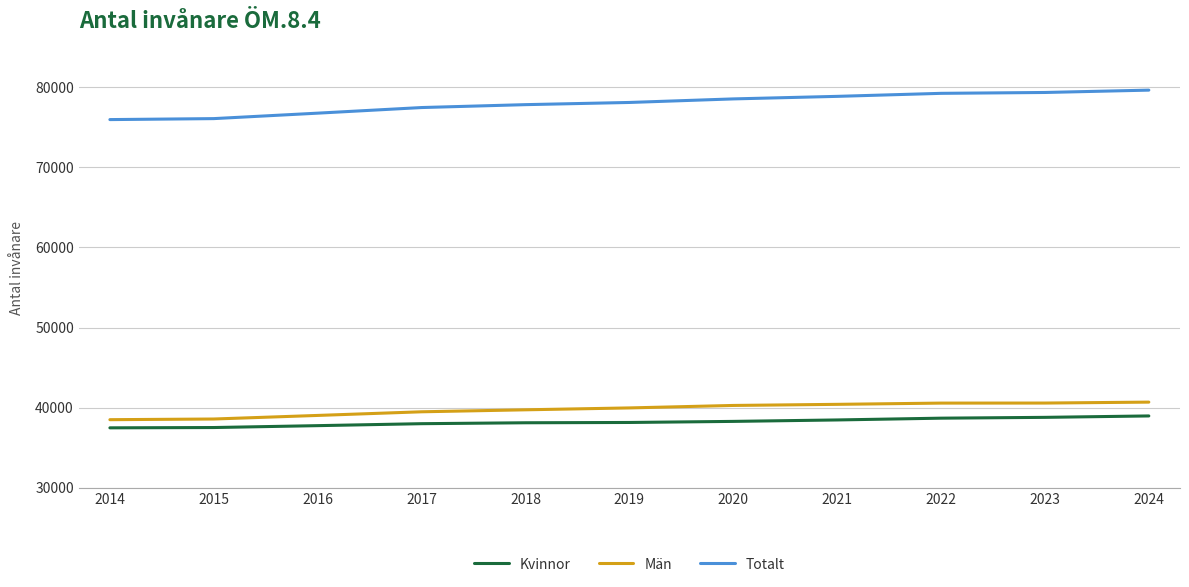

Which series has the largest range (max minus min)?

Totalt